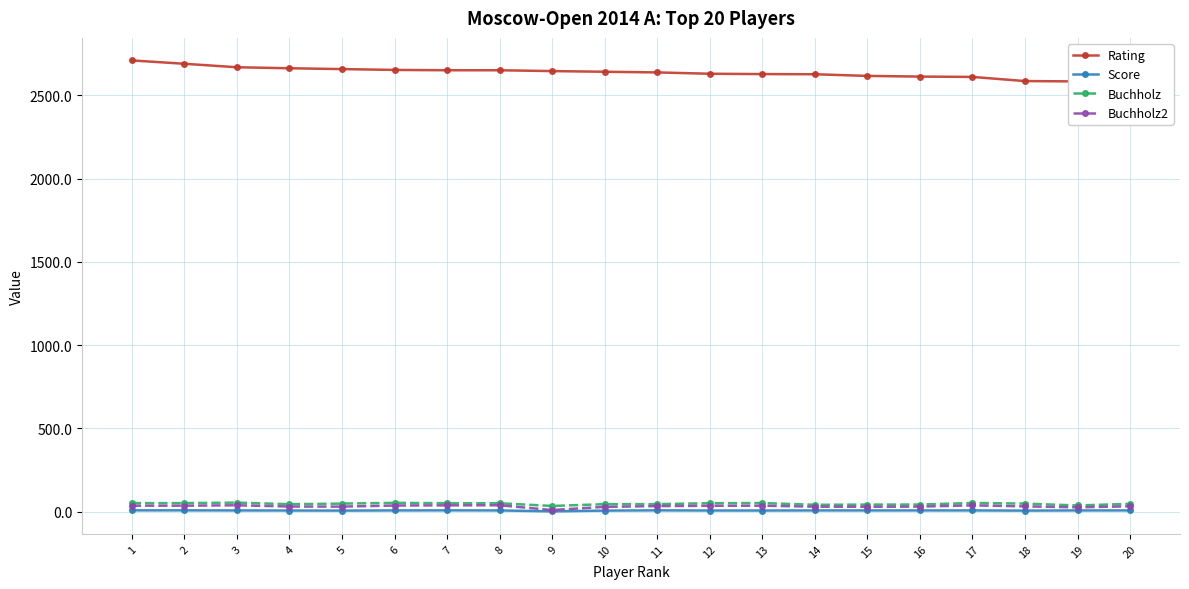

Which series changed the most between 2 and 13?

Rating